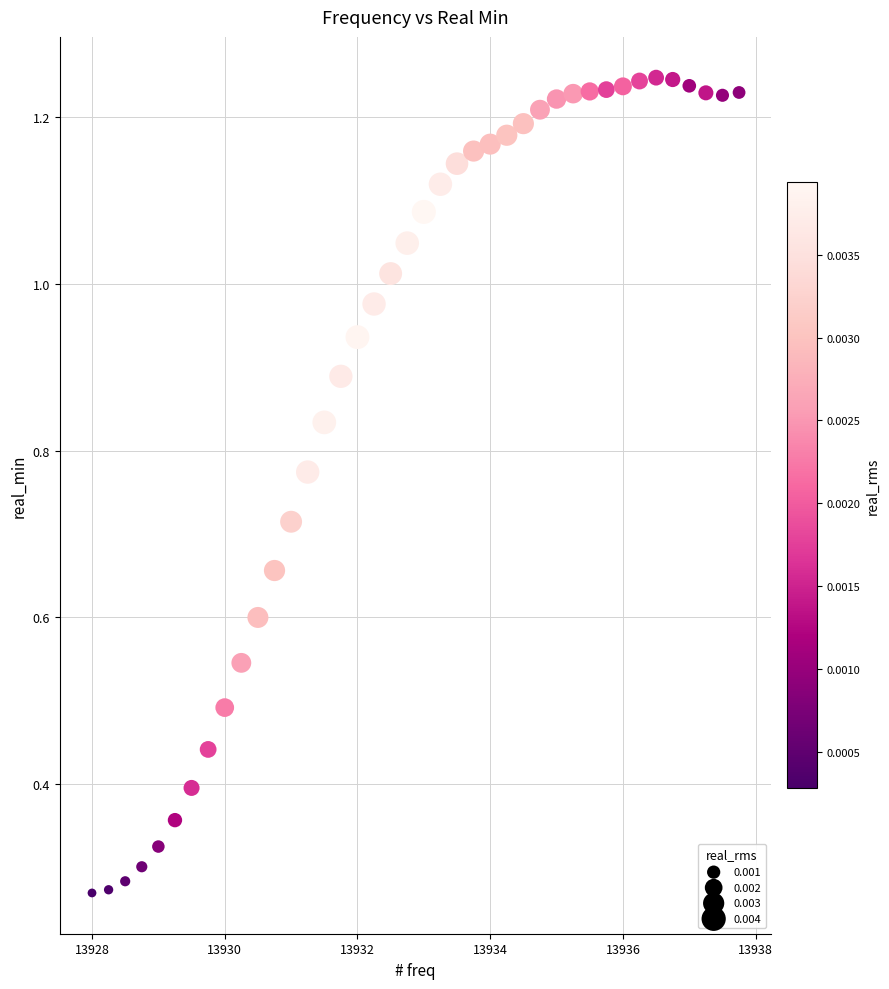

What is the range of X values (max minus min)?

9.8